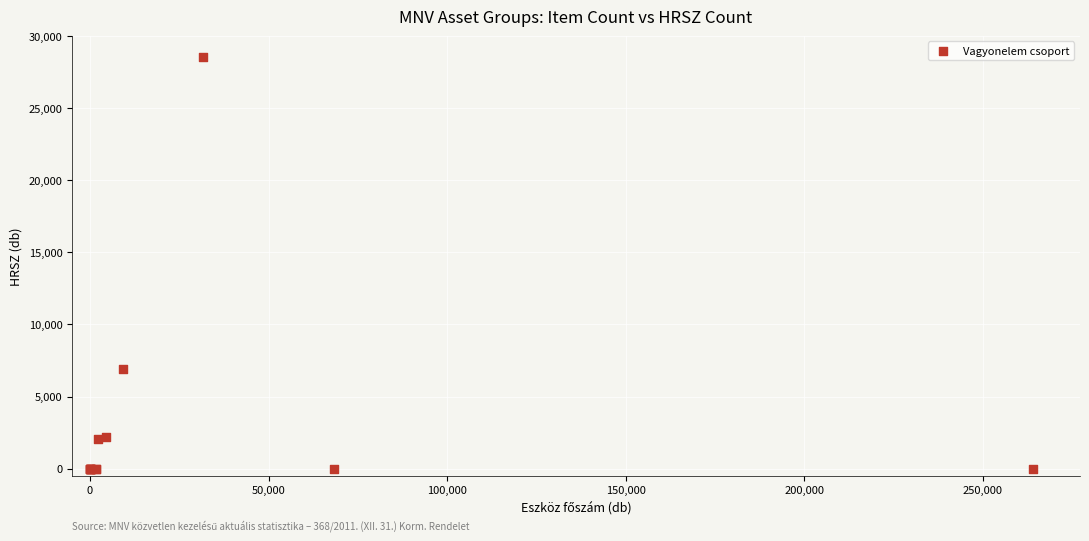

What Y value in the scatter plot is closest to 14301?

6919